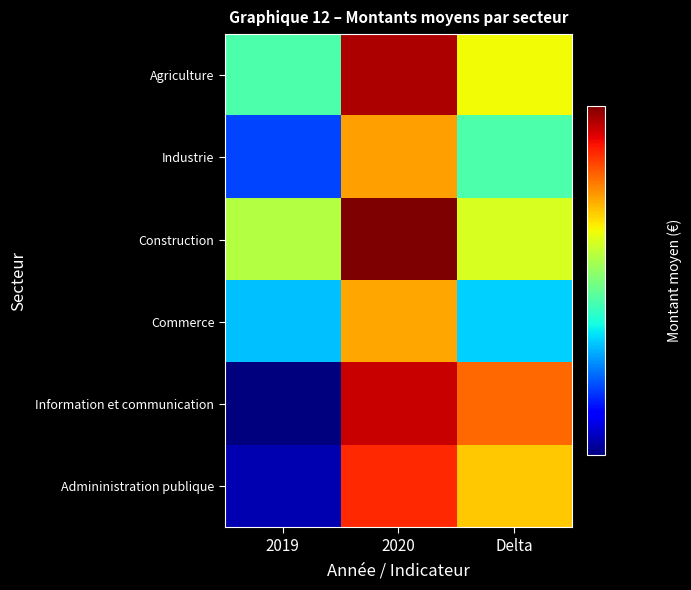

How many distinct data groups are displayed?

6